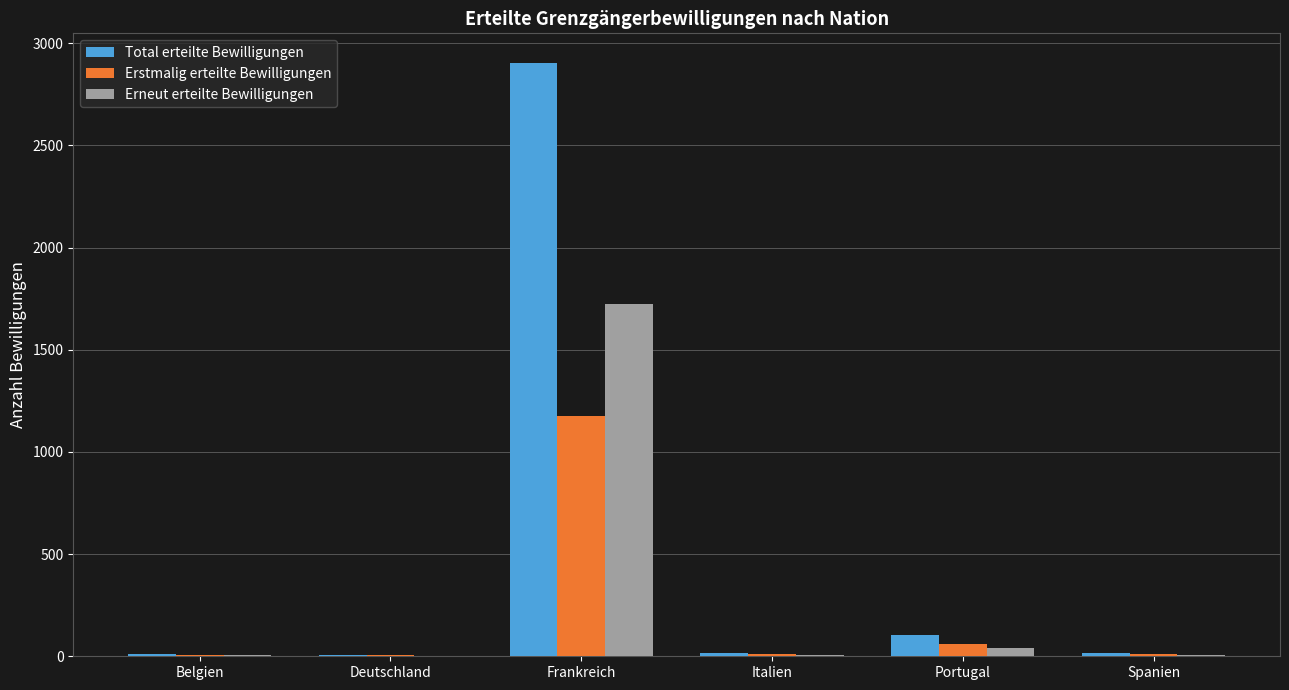

What is the greatest value displayed?

2903